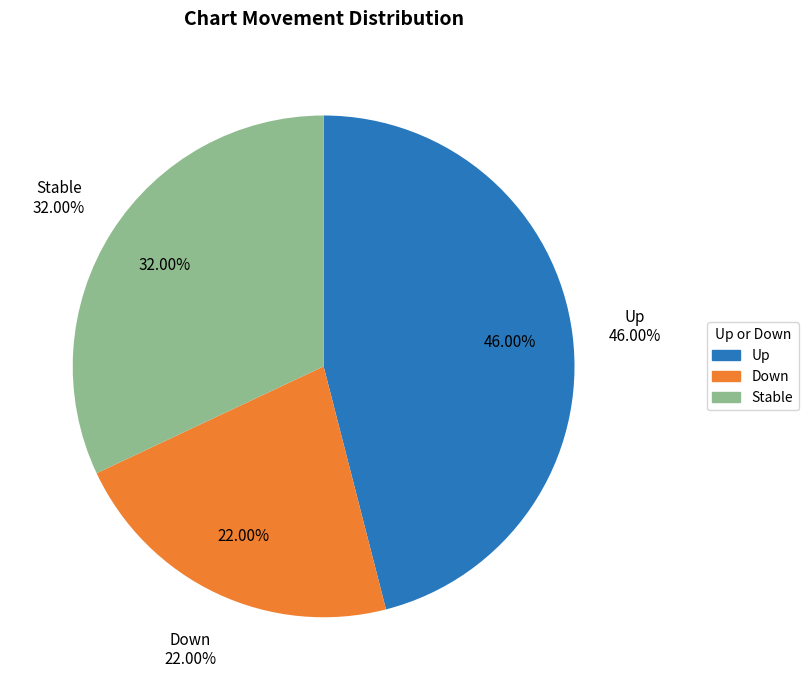

To the nearest percent, what is the difference between the down and up slice percentages?

24%